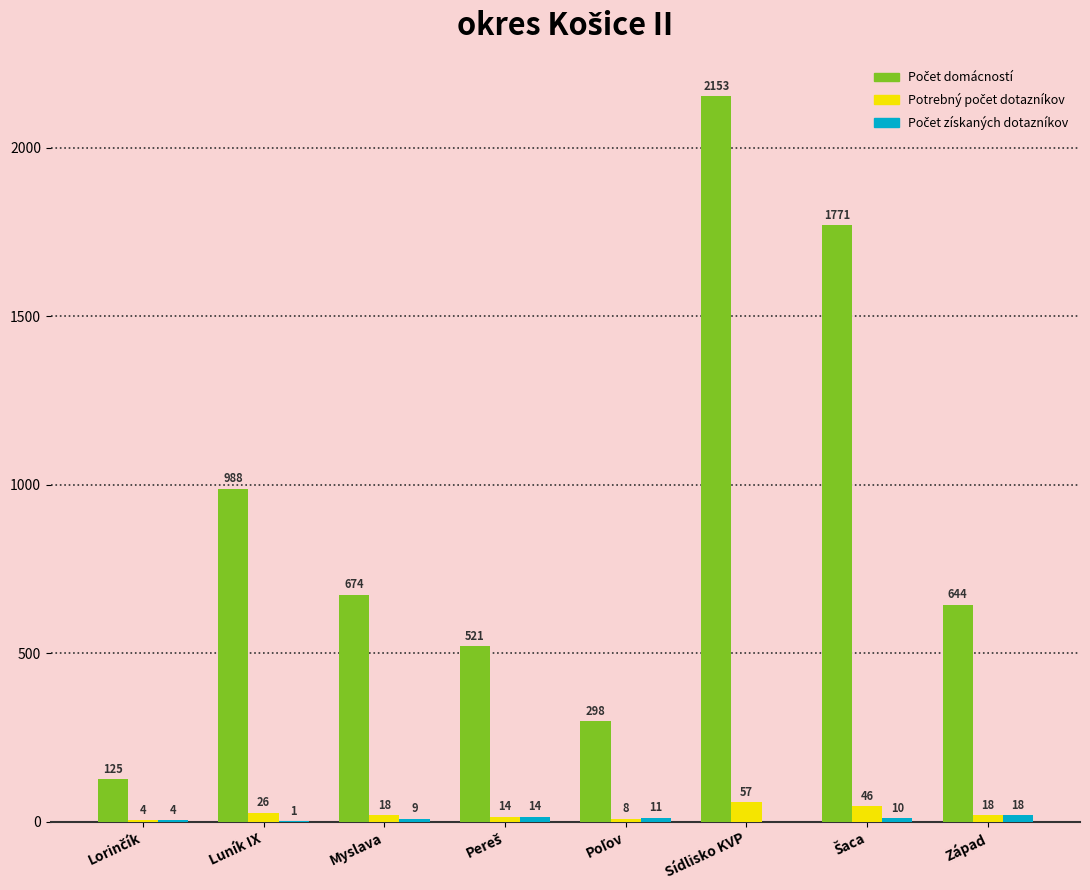

At which category does the chart reach its peak across all series?

Sídlisko KVP